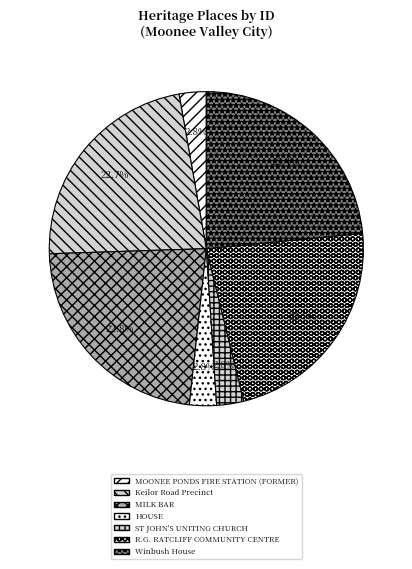

Do R.G. RATCLIFF COMMUNITY CENTRE and MOONEE PONDS FIRE STATION (FORMER) together represent more than half of the pie?

No